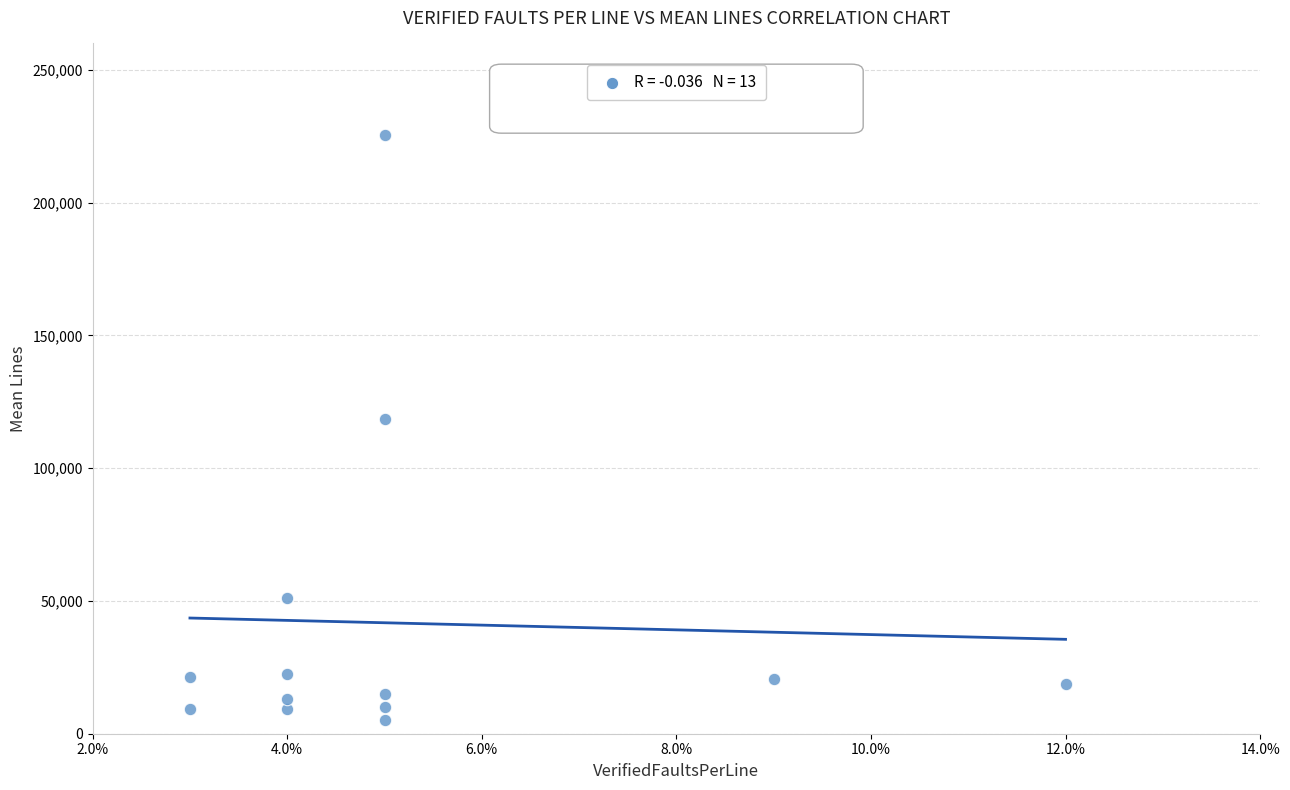

What Y value in the scatter plot is closest to 115431?

118565